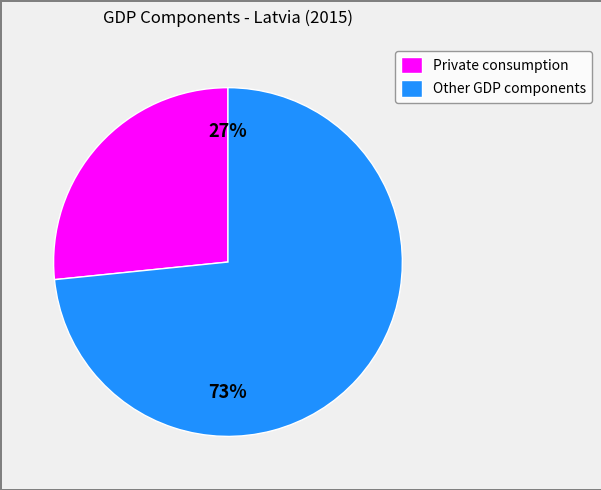

Is it true that Private consumption is 40% of the pie?

False